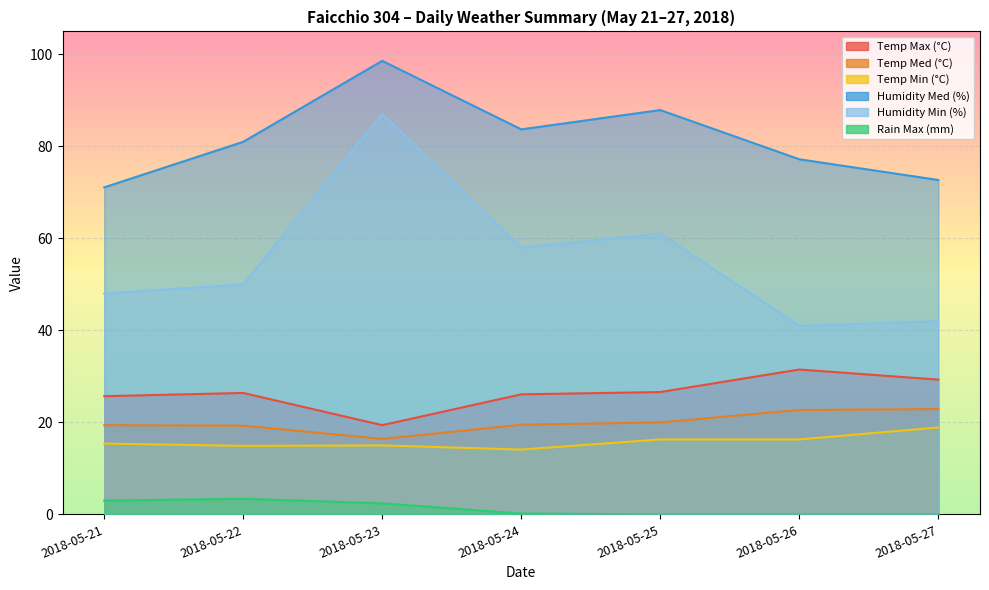

What is the total value across all series at 2018-05-25?

211.8